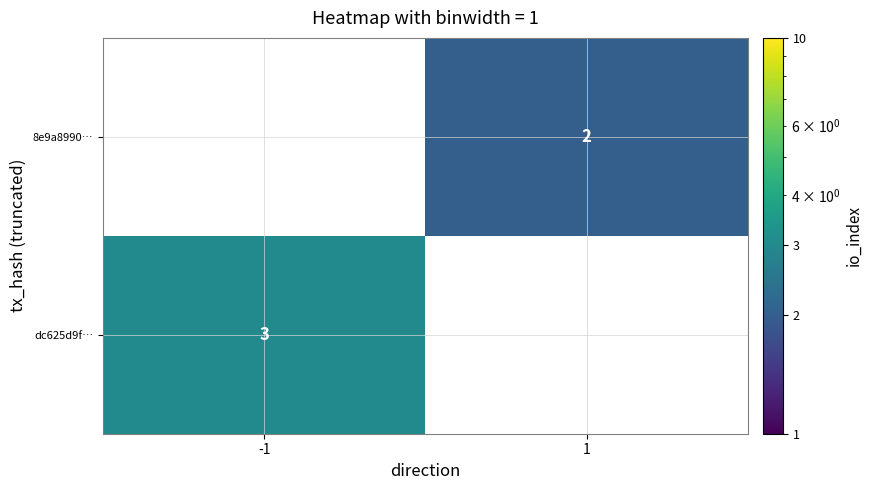

True or false: dc625d9f… has a value of 5 at -1.

False